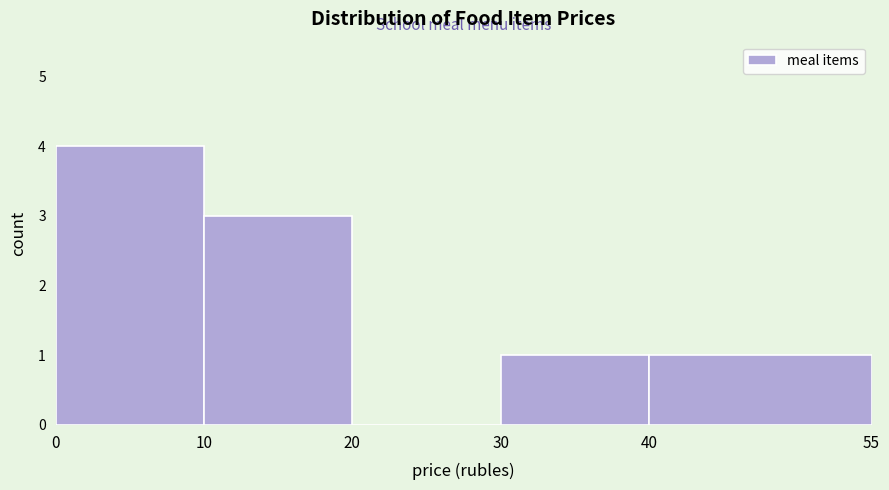

Reading left to right, transcribe this chart: for each bar, give the range it covers on the x-axis and its height. The values are not printed on the chart, so give them approximately, as read against the axis.

0 to 10: 4
10 to 20: 3
20 to 30: 0
30 to 40: 1
40 to 55: 1